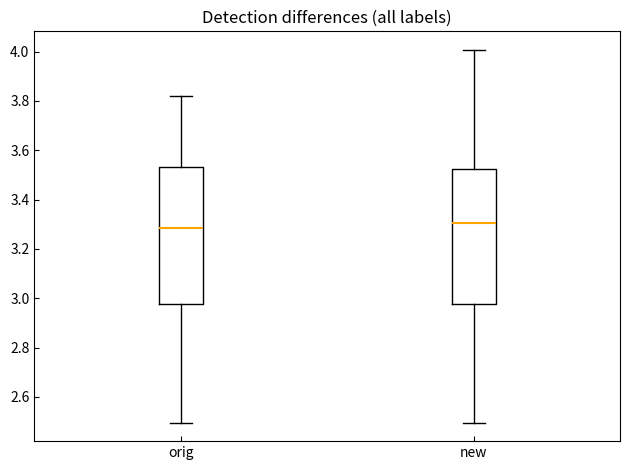

Which box has the highest median line?

new